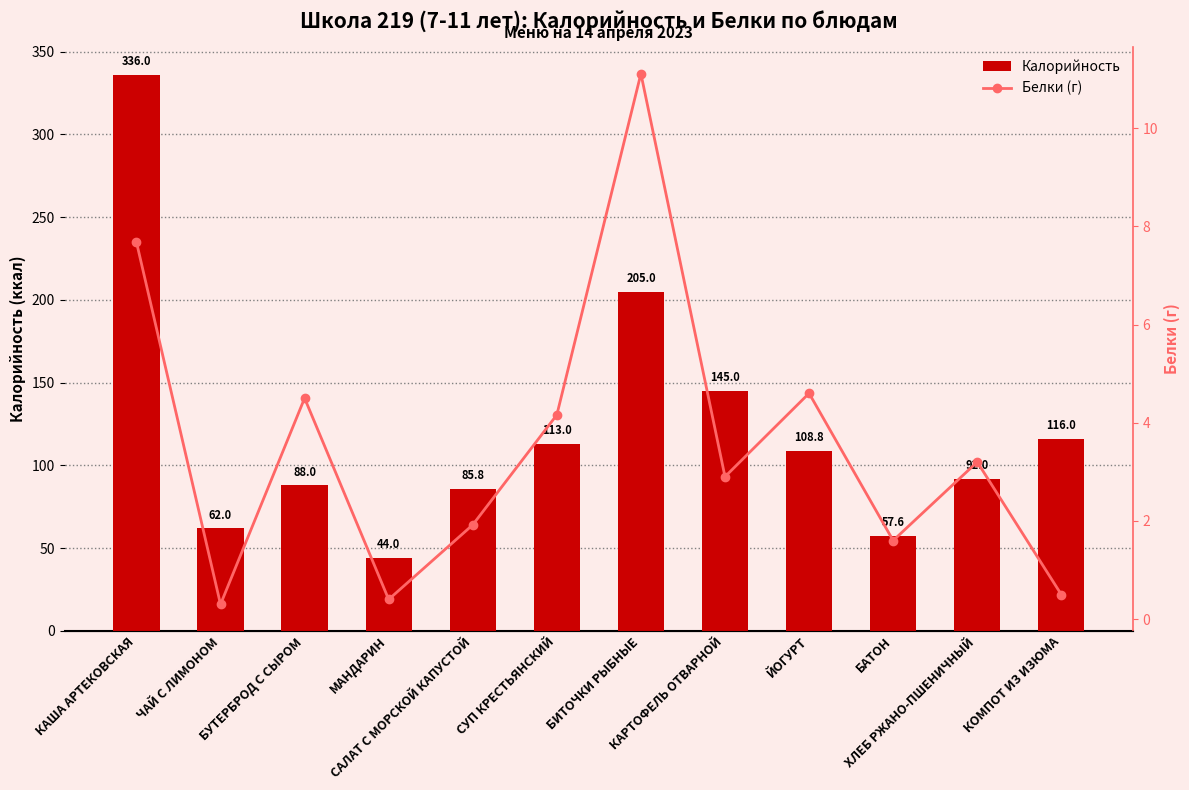

Reading right to left, extract all data points from this chart.

Калорийность: 116.0	92.0	57.6	108.8	145.0	205.0	113.0	85.8	44.0	88.0	62.0	336.0
Белки (г): 0.5	3.2	1.6	4.6	2.9	11.1	4.2	1.9	0.4	4.5	0.3	7.7